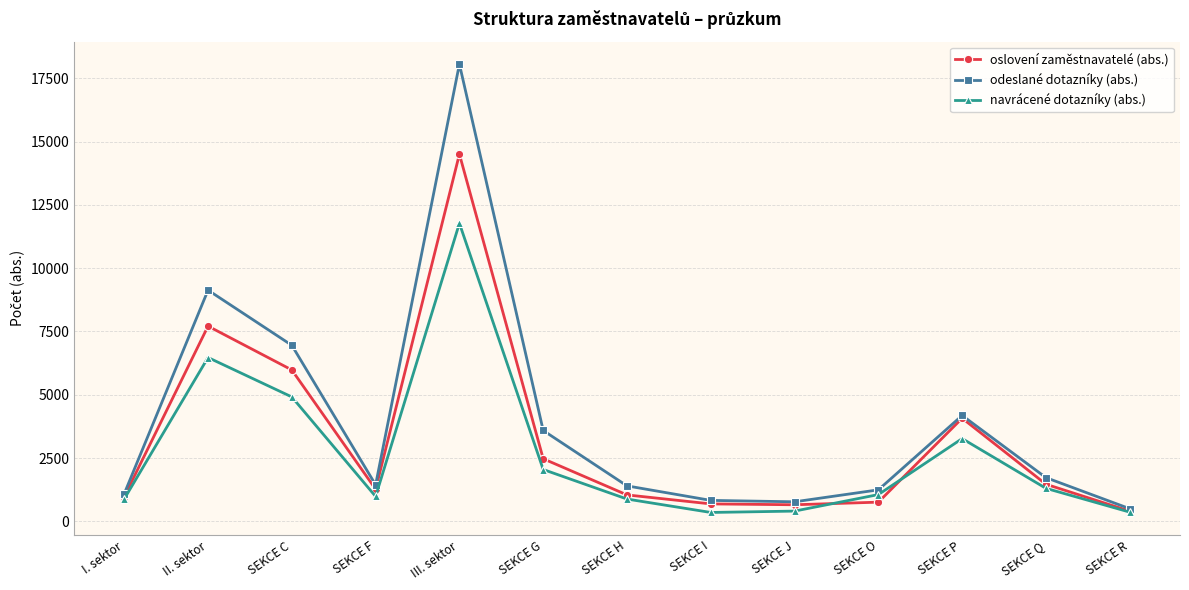

True or false: odeslané dotazníky (abs.) has a value of 587 at SEKCE F.

False